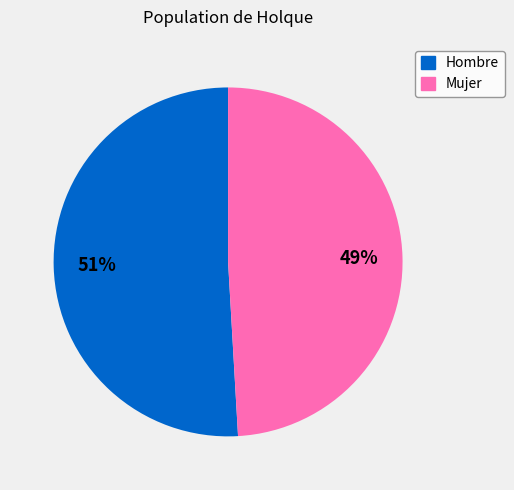

What percentage is the Mujer slice, to the nearest percent?

49%